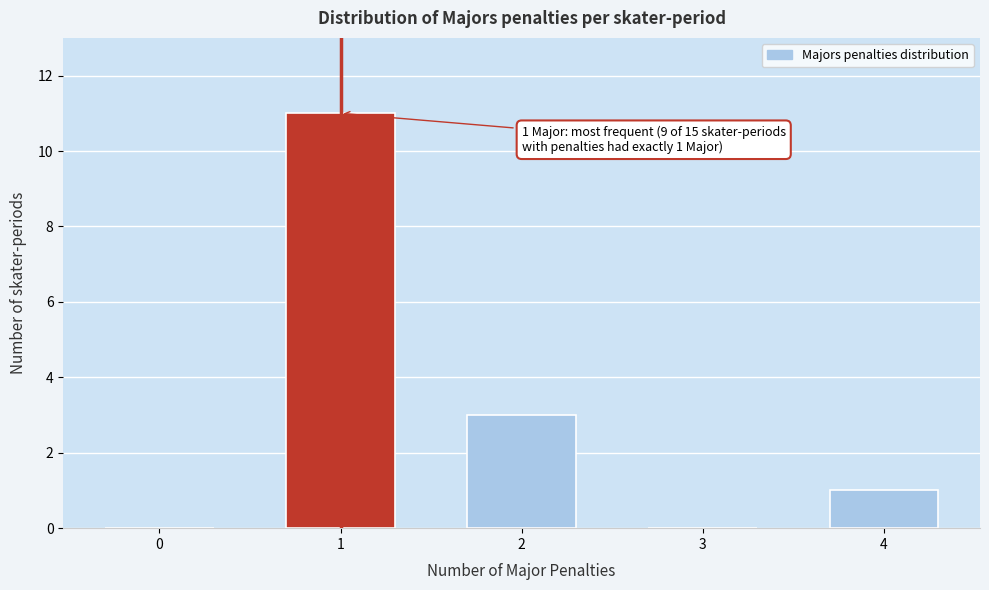

Reading right to left, what are all the values shown in this chart?

4=1	3=0	2=3	1=11	0=0